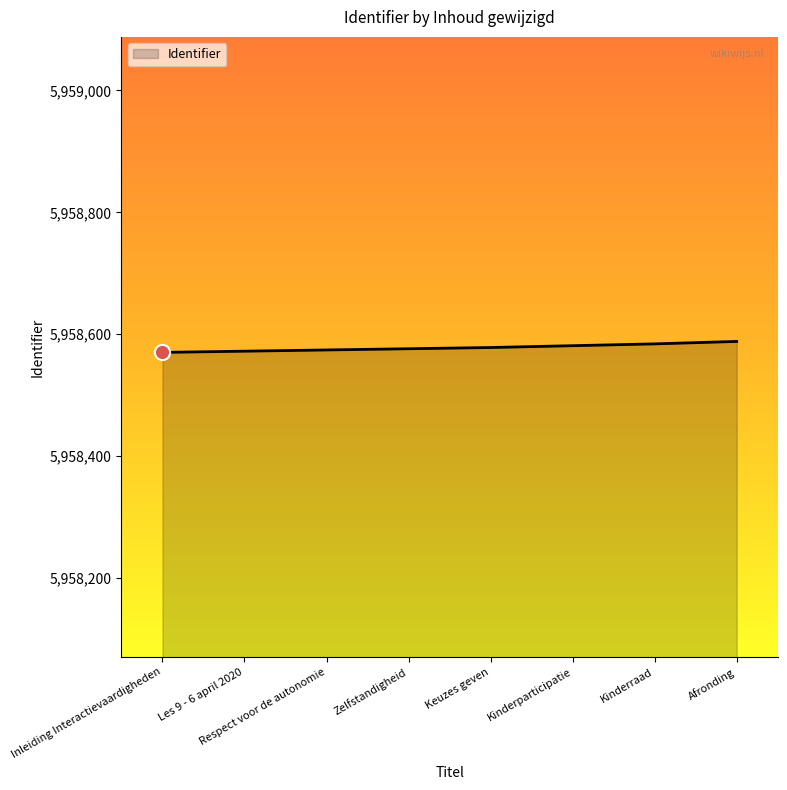

What is the ratio of the value at Les 9 - 6 april 2020 to the value at Keuzes geven?

1.0